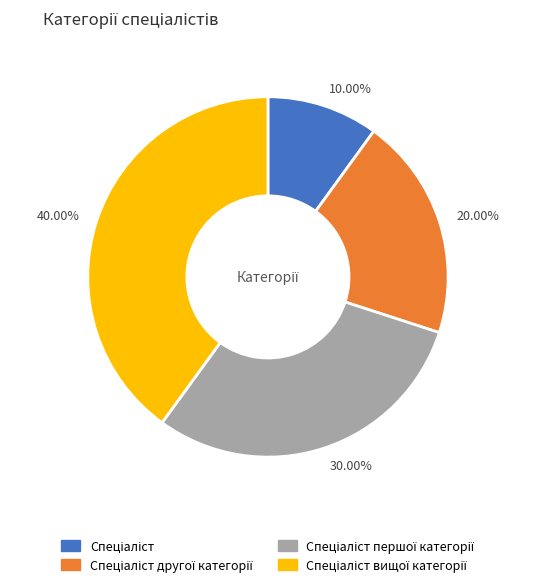

Approximately how many times larger is the value at 10.00% compared to 20.00%?

0.5